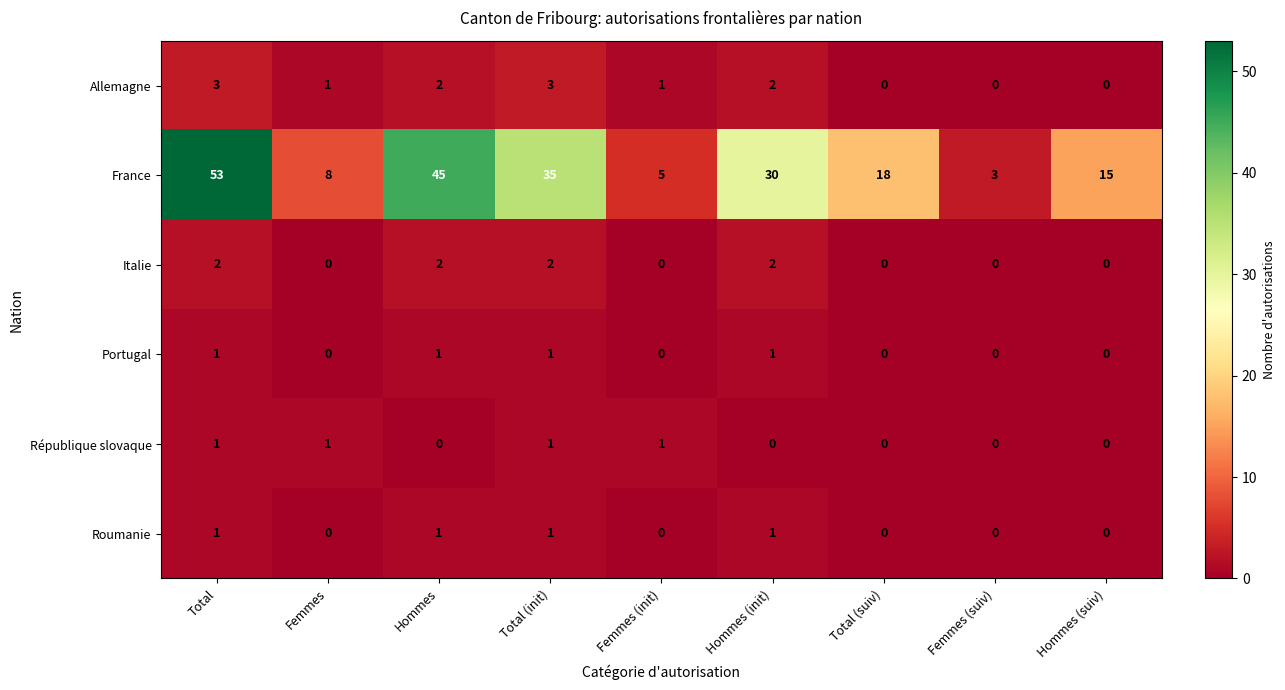

Rank the categories by France value from highest to lowest.

Total, Hommes, Total (init), Hommes (init), Total (suiv), Hommes (suiv), Femmes, Femmes (init), Femmes (suiv)